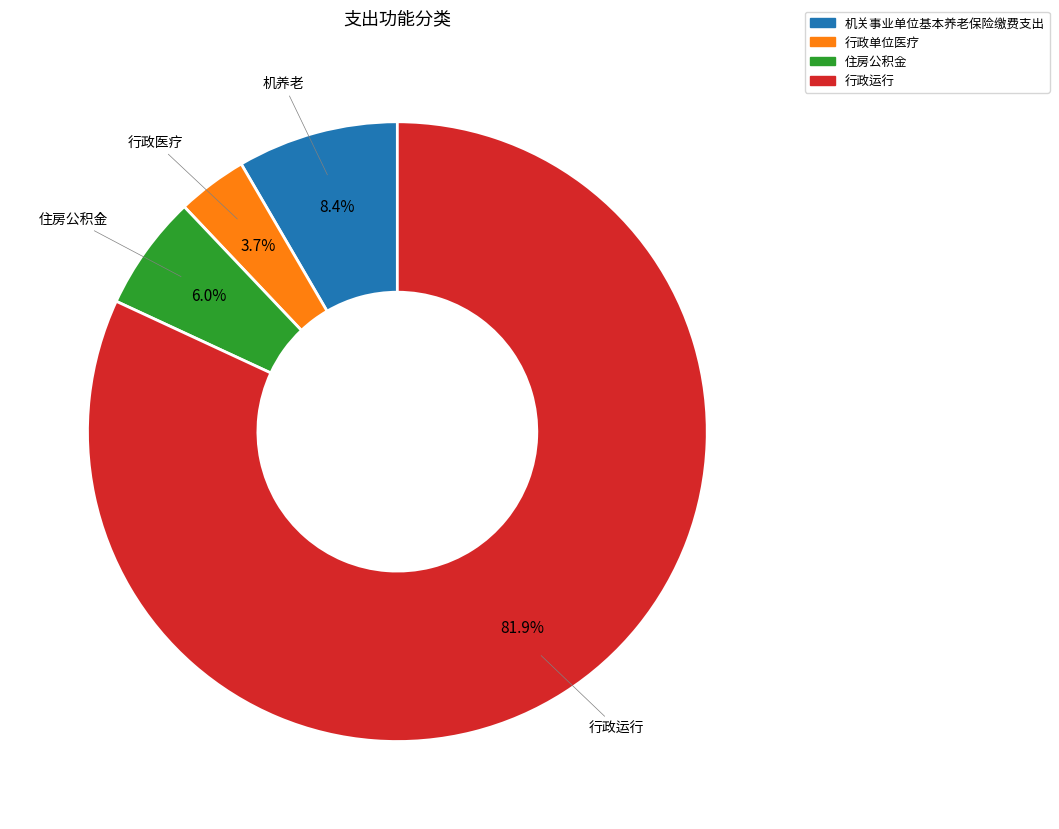

To the nearest percent, what percentage of the pie is 行政运行?

82%